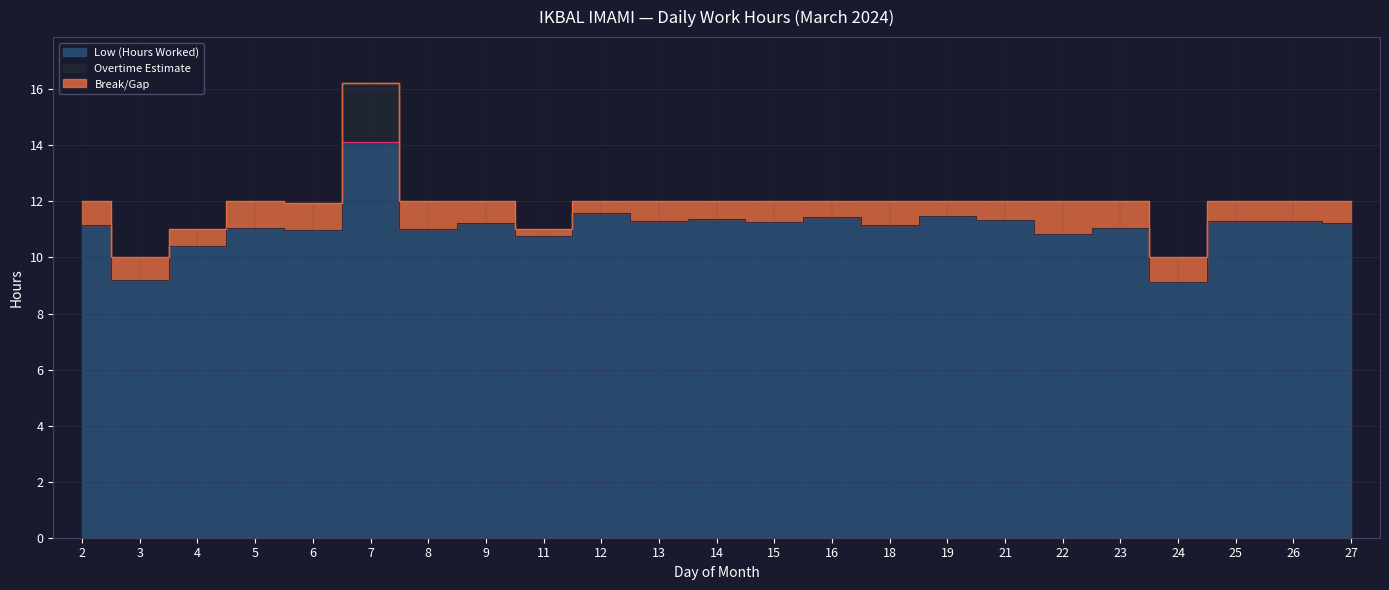

How many positive values does the Overtime Estimate series have?

1